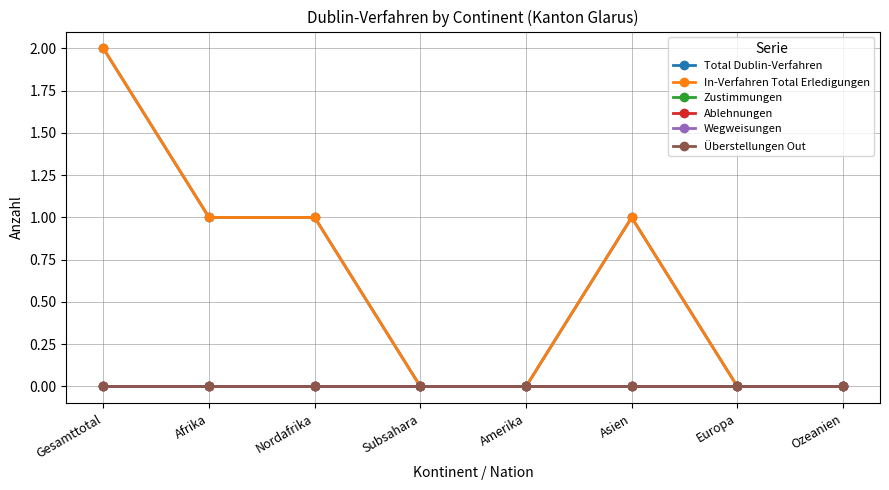

Is the value of Zustimmungen at Subsahara greater than the value of Wegweisungen at Nordafrika?

No